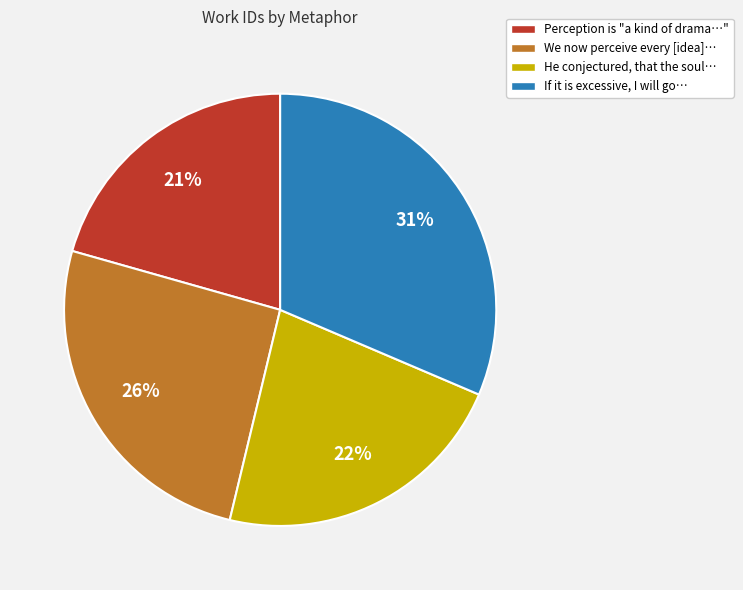

Is there a majority slice in this chart?

No